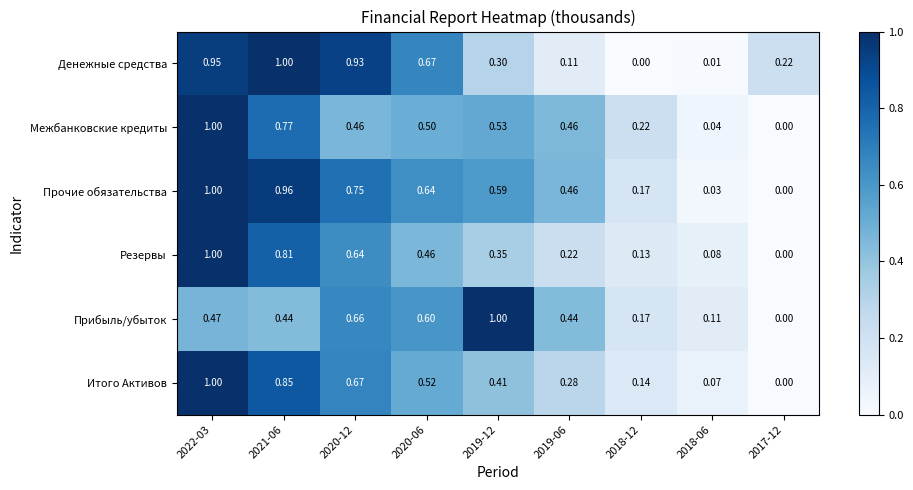

Between 2020-12 and 2018-12, which series saw the biggest shift?

Денежные средства